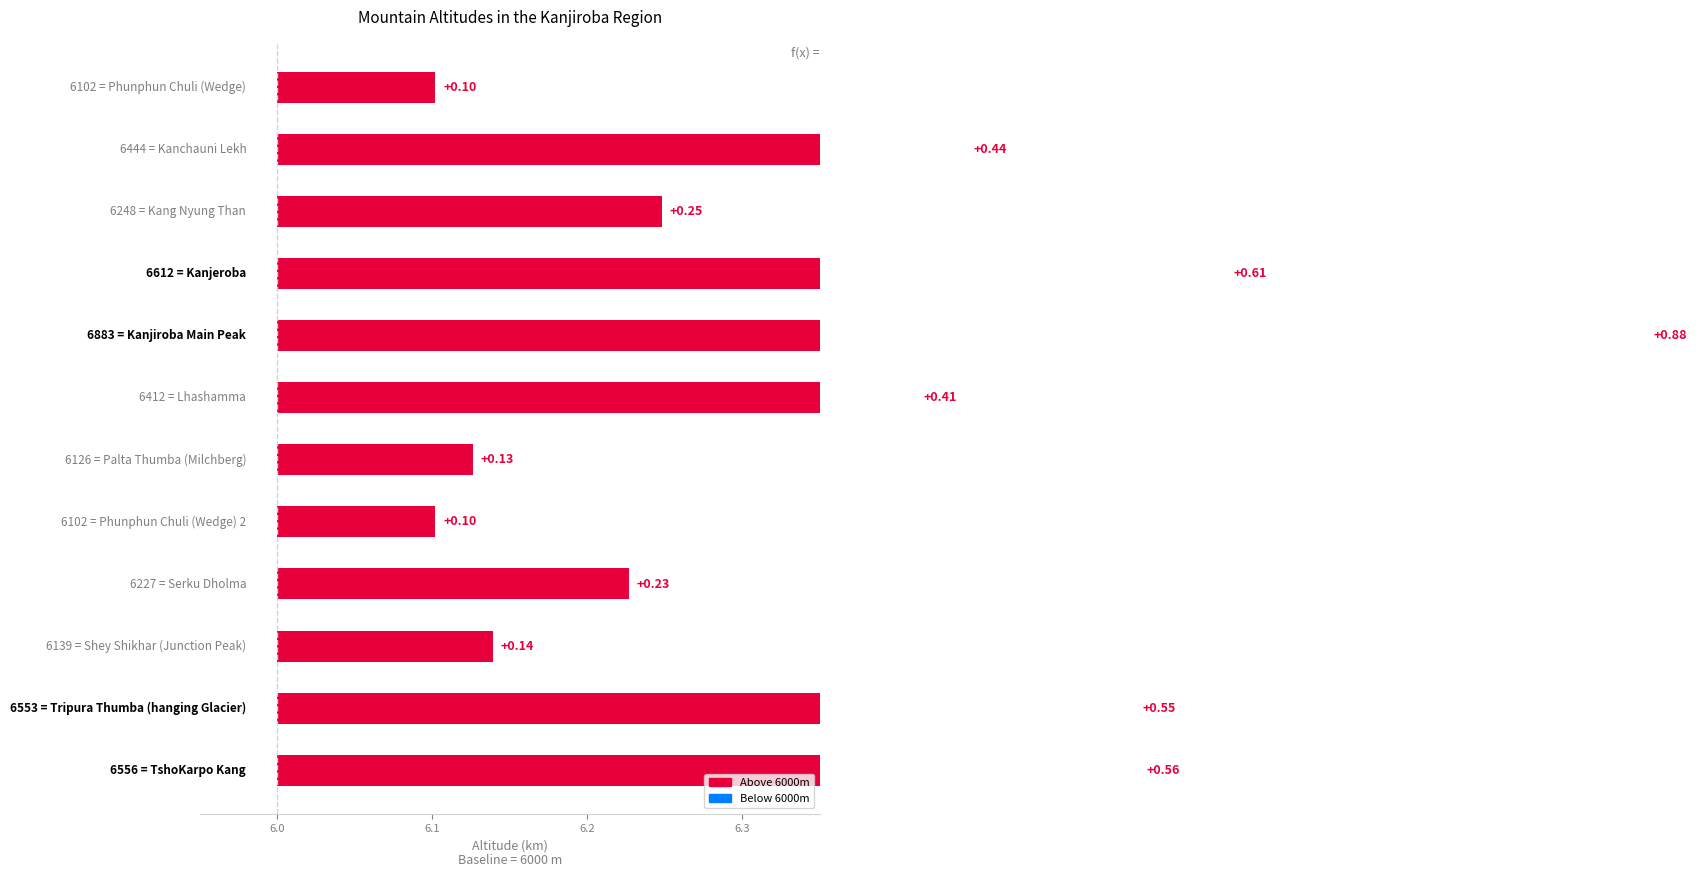

How many categories are shown in the chart?

12